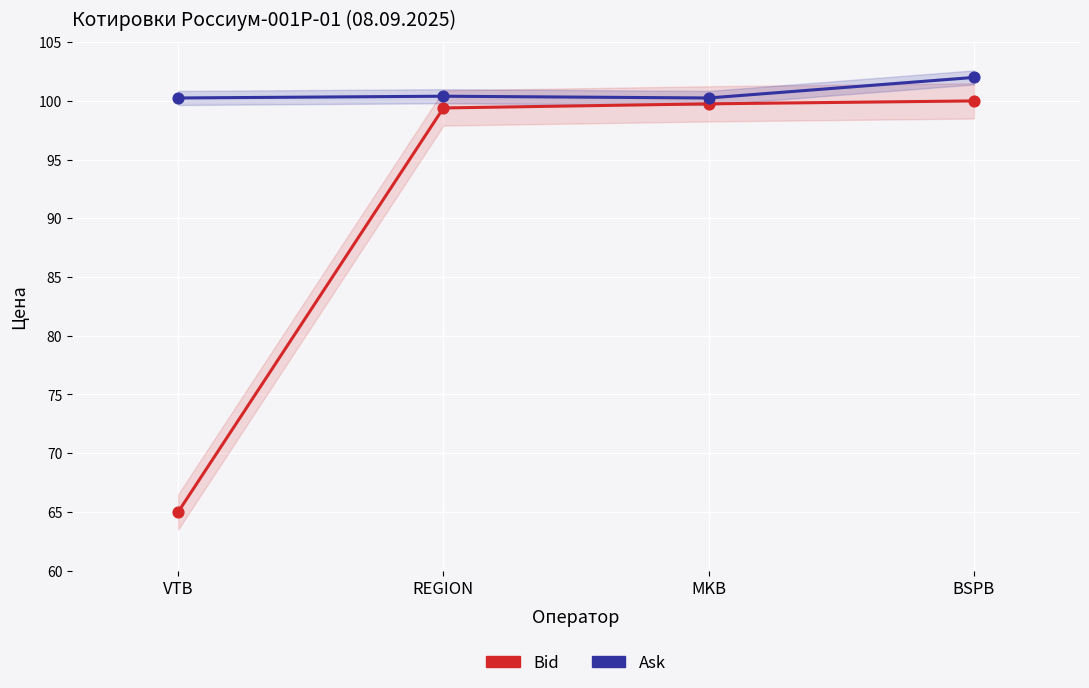

Which series has the widest spread of Y values?

Bid